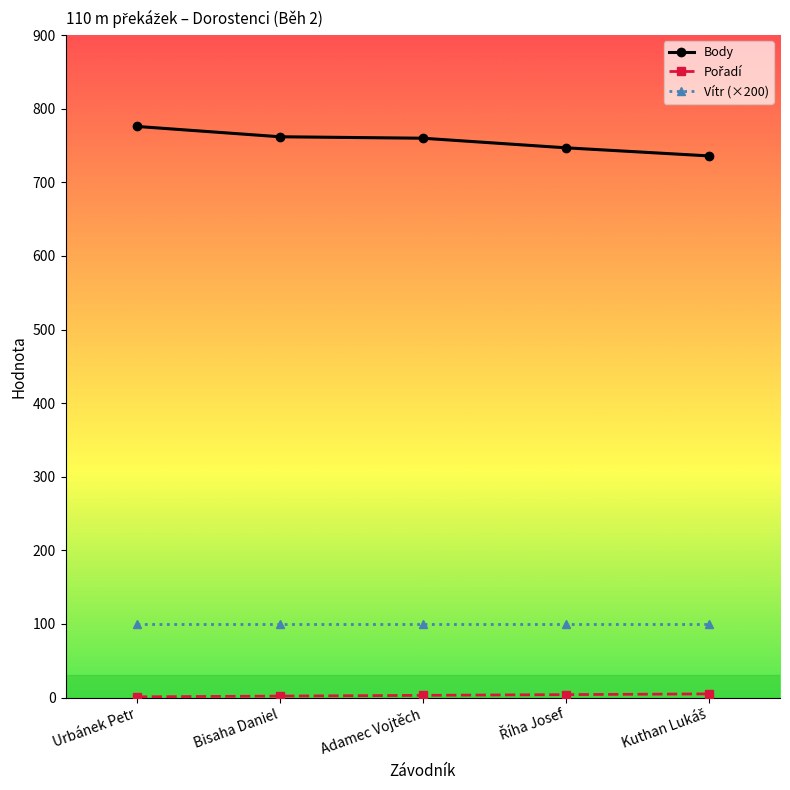

What is the label of the 4th point from the right?

Bisaha Daniel